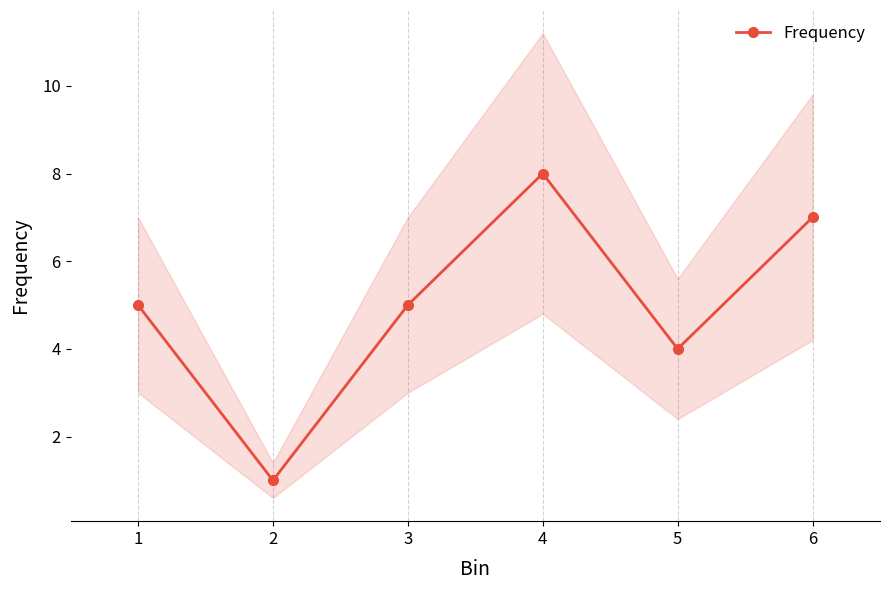

The value at 6 is 10. True or false?

False